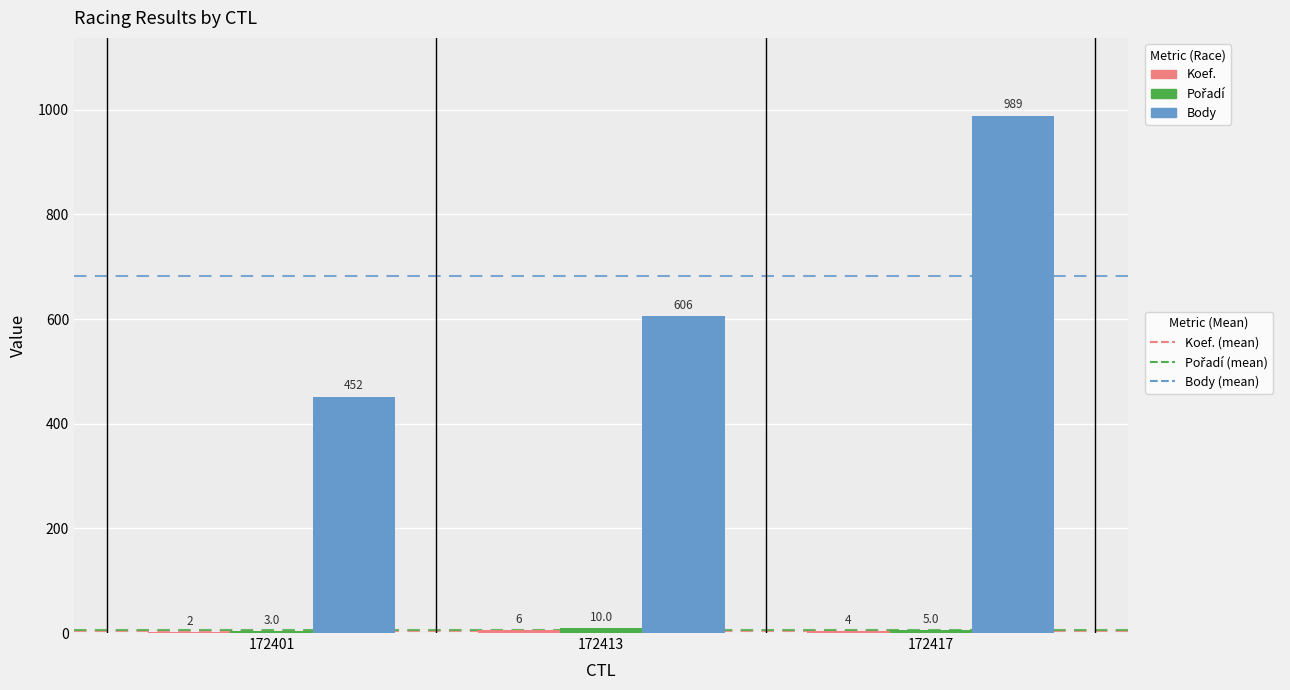

At which category is the sum across all series the highest?

172417